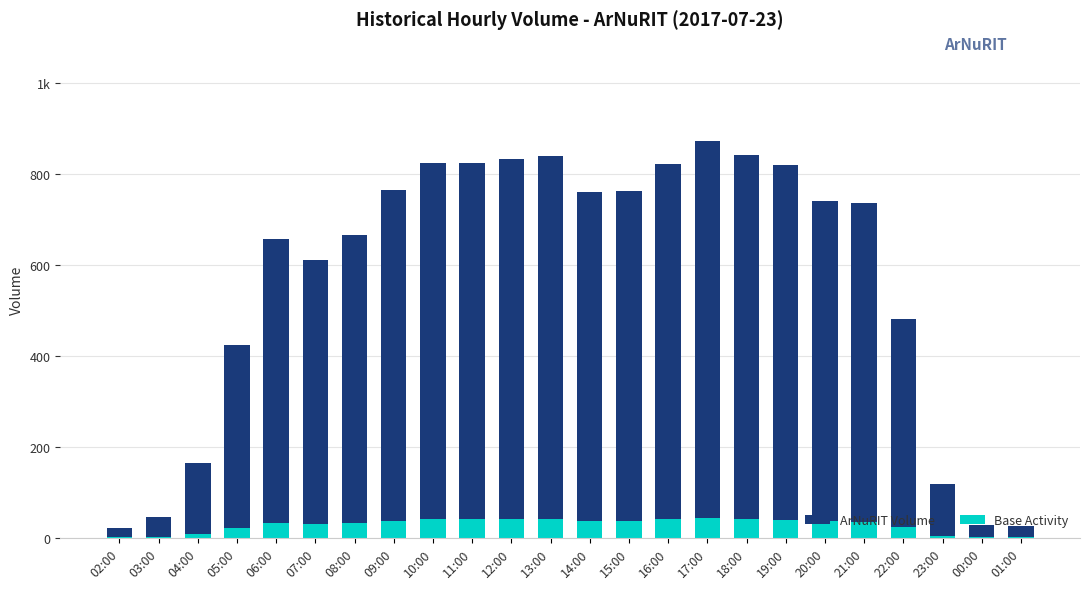

What is the total value across all series at 23:00?

118